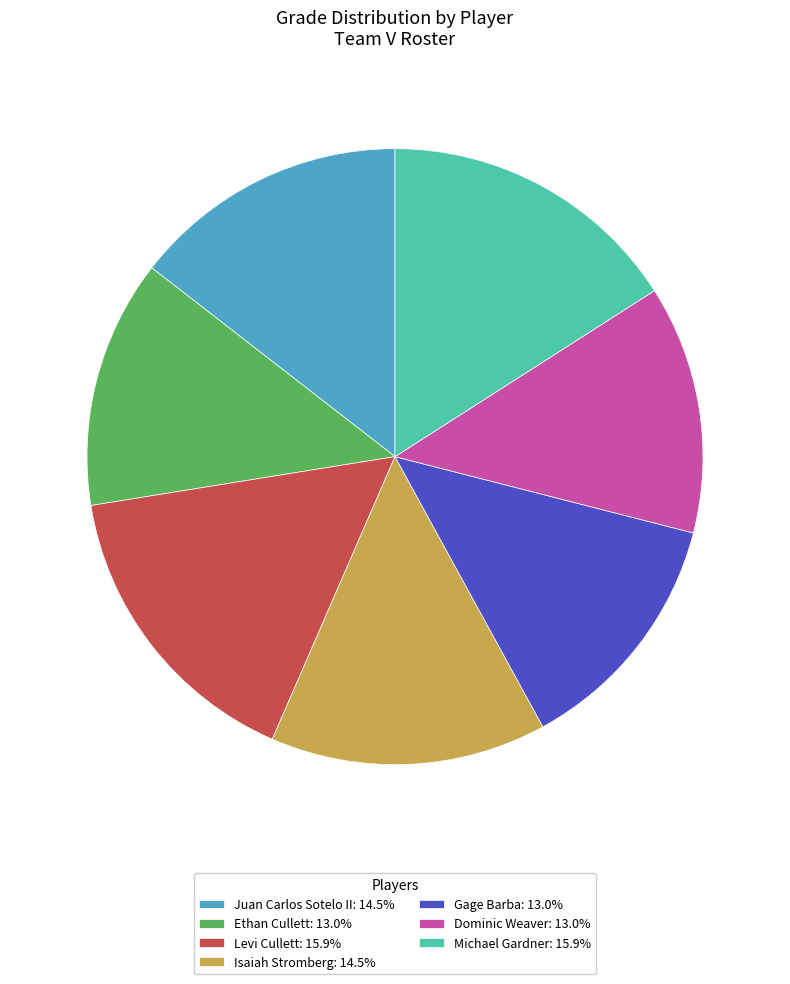

What is the ratio of the value at Isaiah Stromberg: 14.5% to the value at Michael Gardner: 15.9%?

0.9